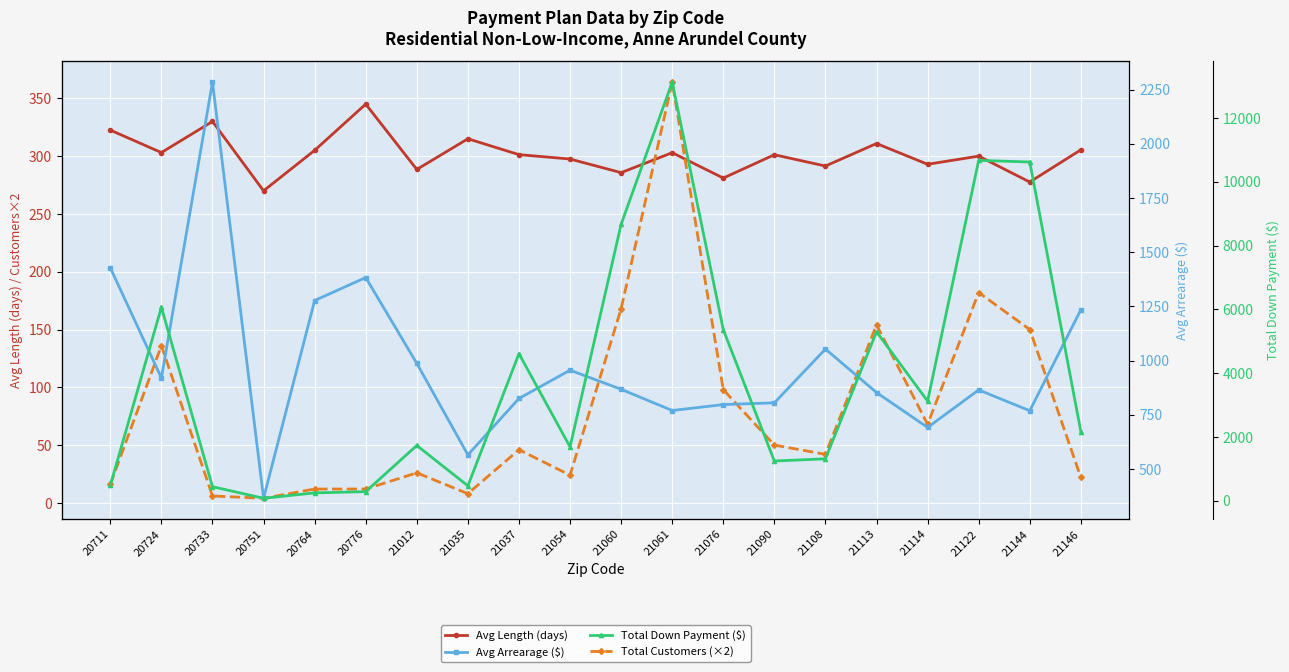

List the labels in order of Avg Arrearage ($) value, smallest first.

20751, 21035, 21114, 21144, 21061, 21076, 21090, 21037, 21113, 21122, 21060, 20724, 21054, 21012, 21108, 21146, 20764, 20776, 20711, 20733